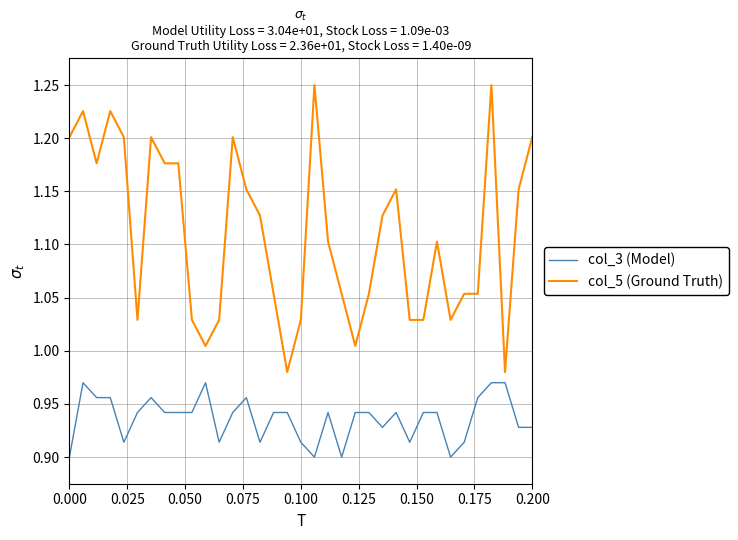

Which series has the largest range (max minus min)?

col_5 (Ground Truth)